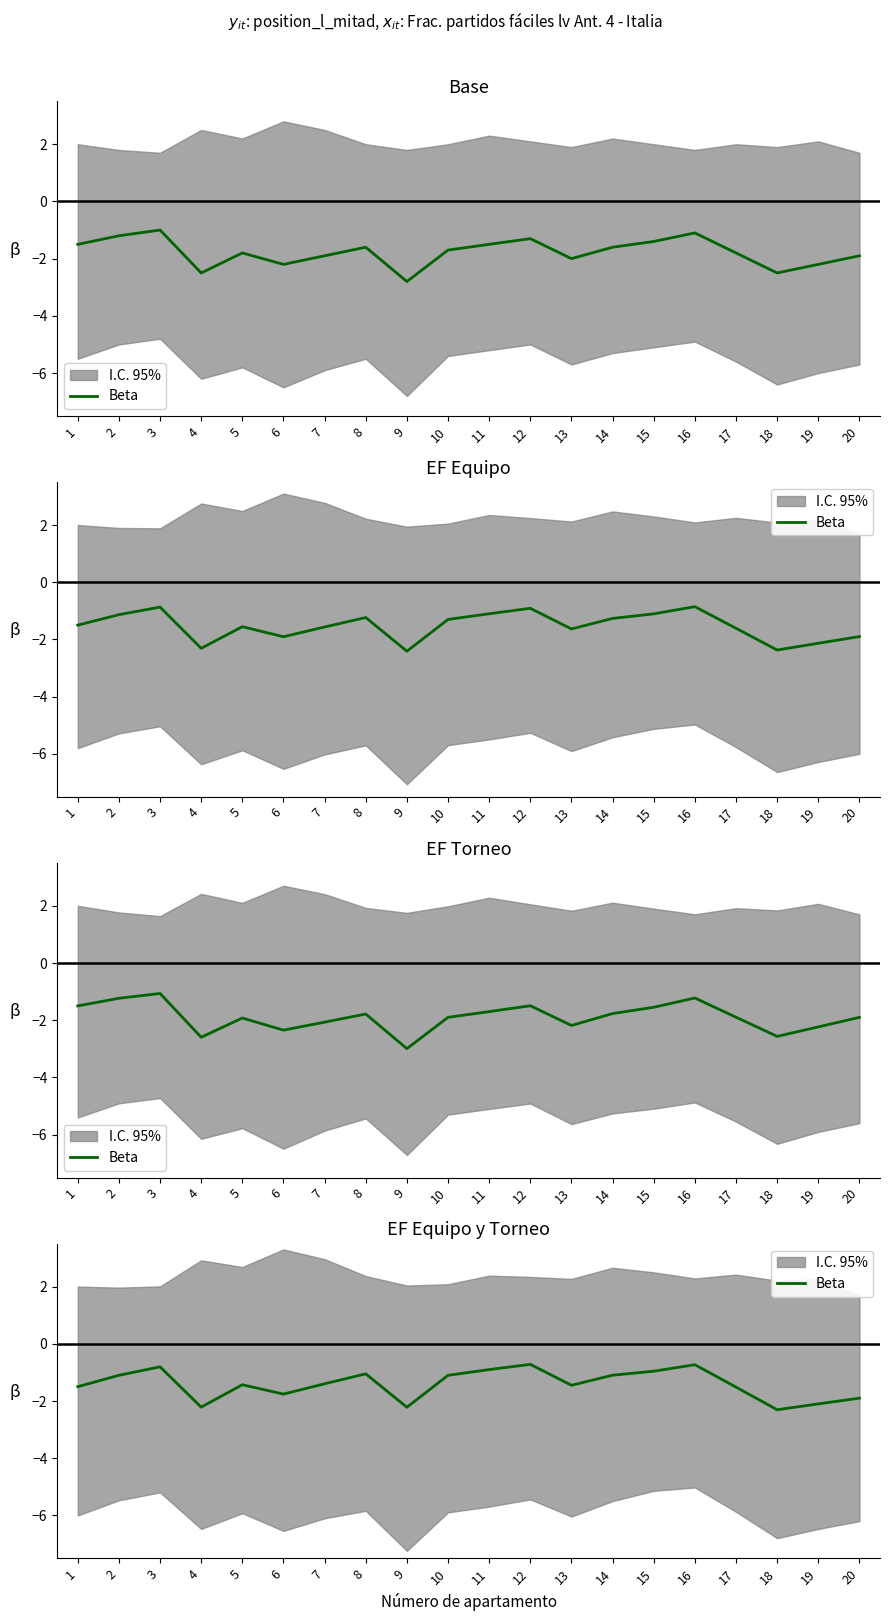

List the labels in order of value, largest first.

12, 16, 3, 11, 15, 8, 14, 2, 10, 7, 5, 13, 1, 17, 6, 20, 19, 4, 9, 18